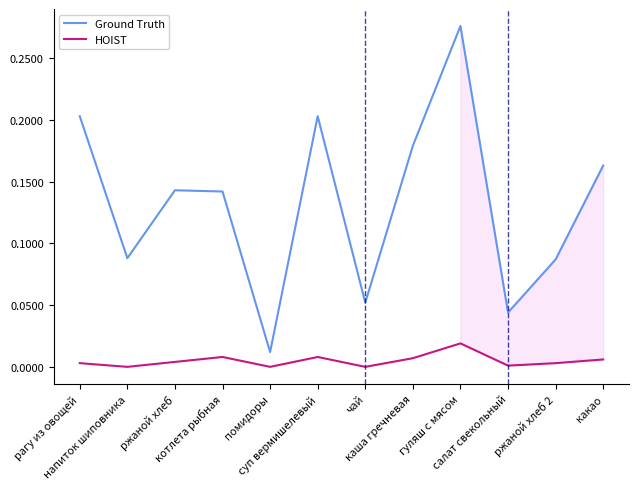

What are all the series names shown in the legend?

Ground Truth, HOIST